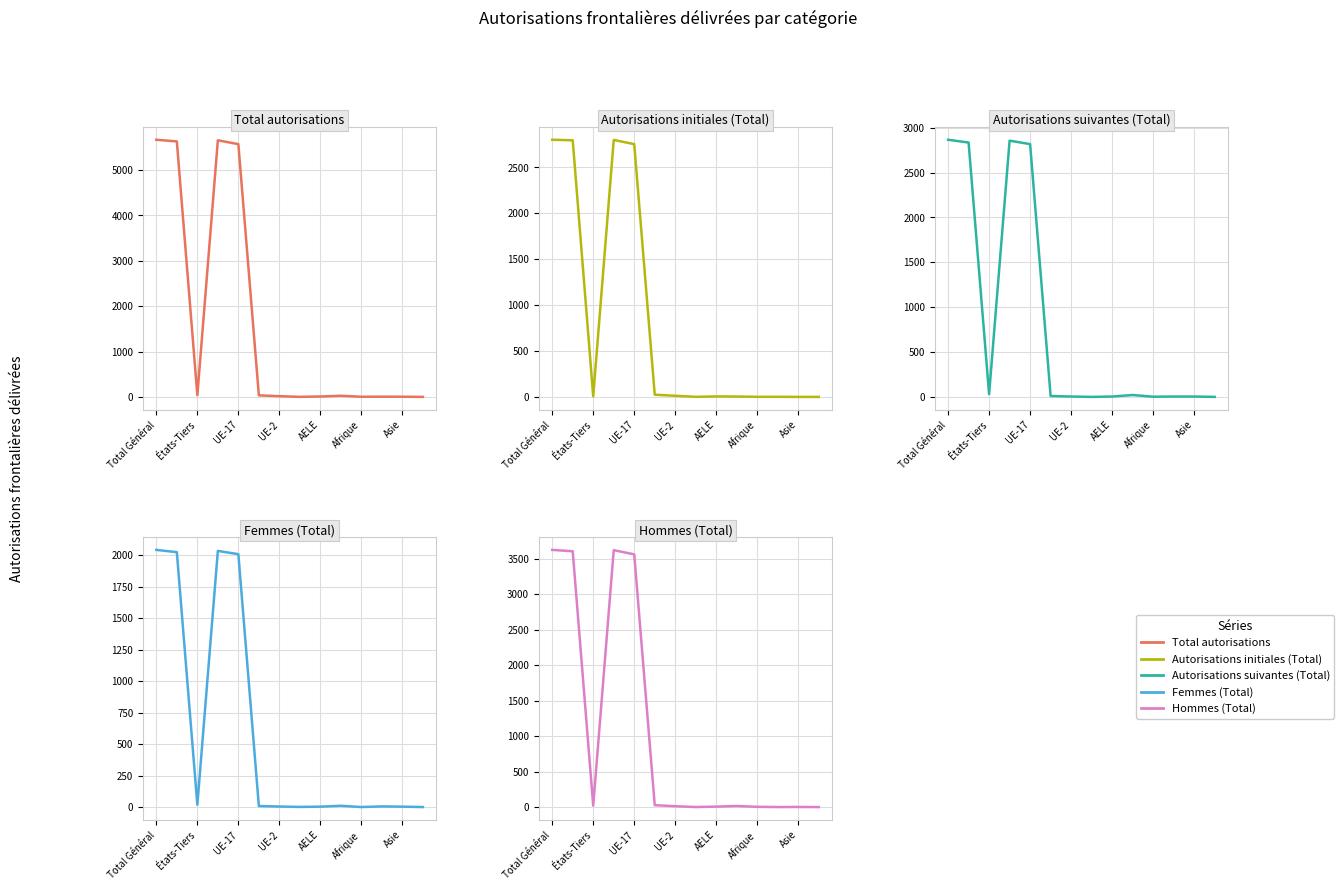

Is this an area chart (filled region under the line)?

No